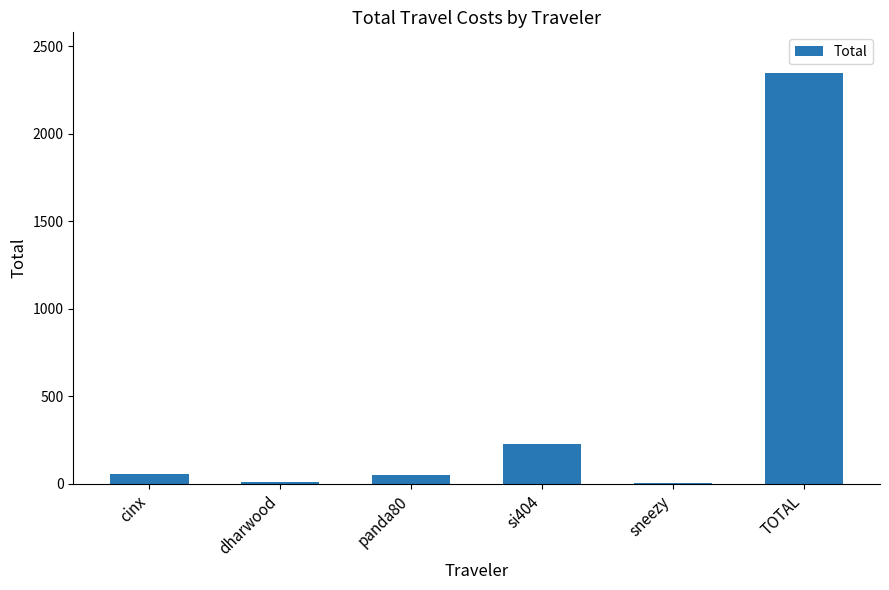

What is the change in value from si404 to TOTAL?

+2116.3